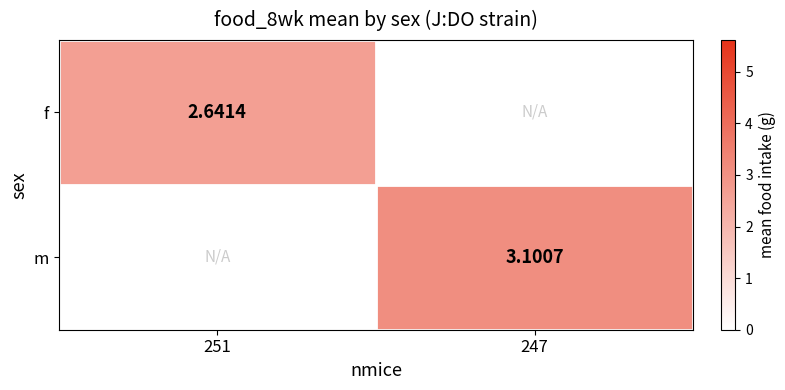

Is the value of m at 247 greater than the value of f at 251?

Yes